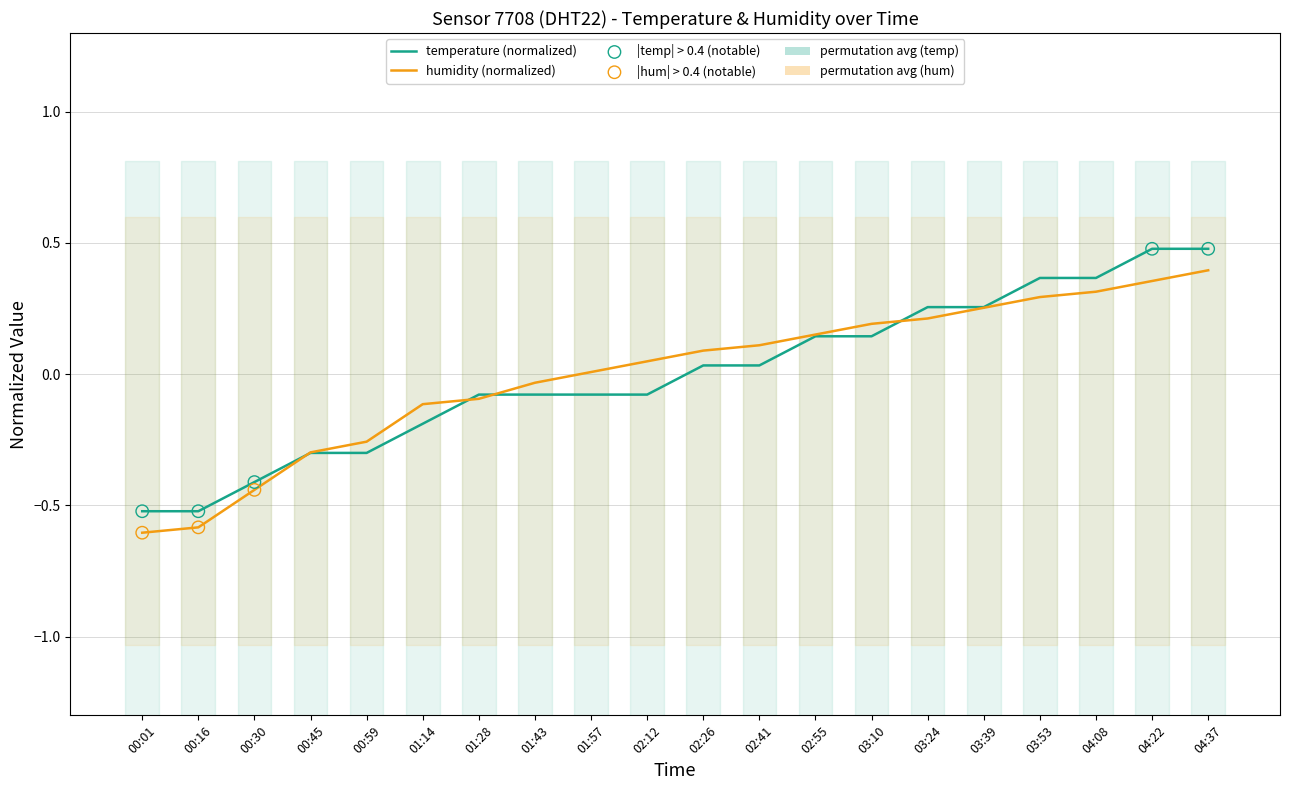

At which category is the sum across all series the highest?

04:37